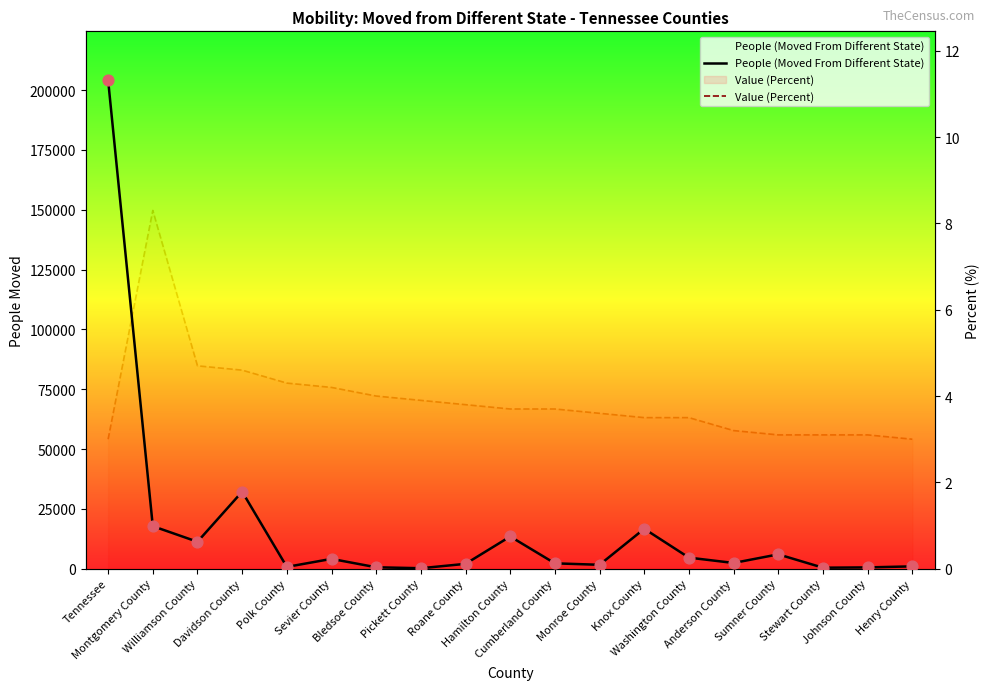

Which series reaches the maximum Y coordinate?

People (Moved From Different State)